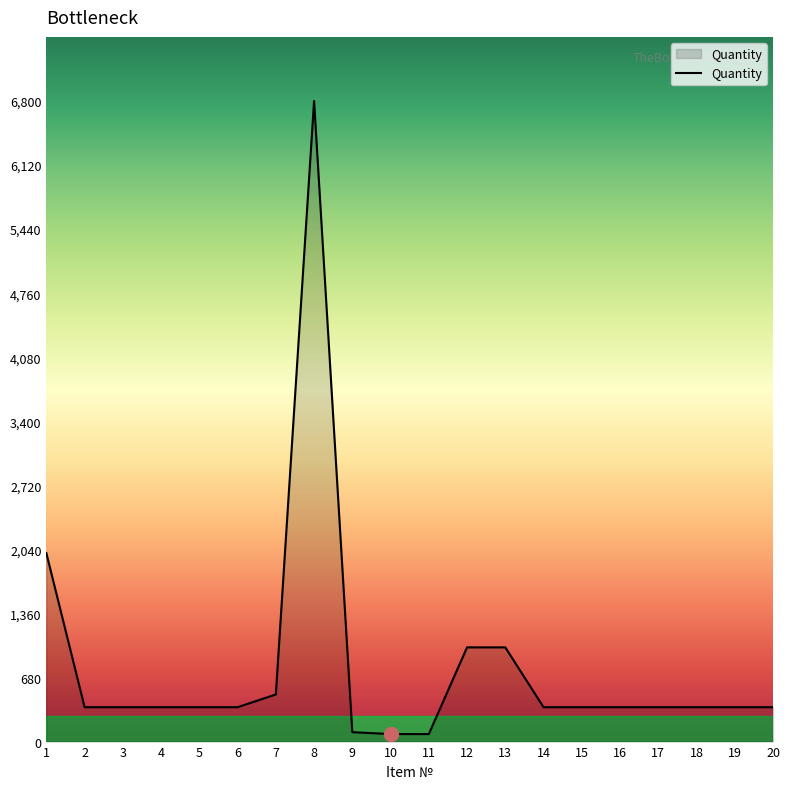

What is the change in value from 1 to 12?

-1000